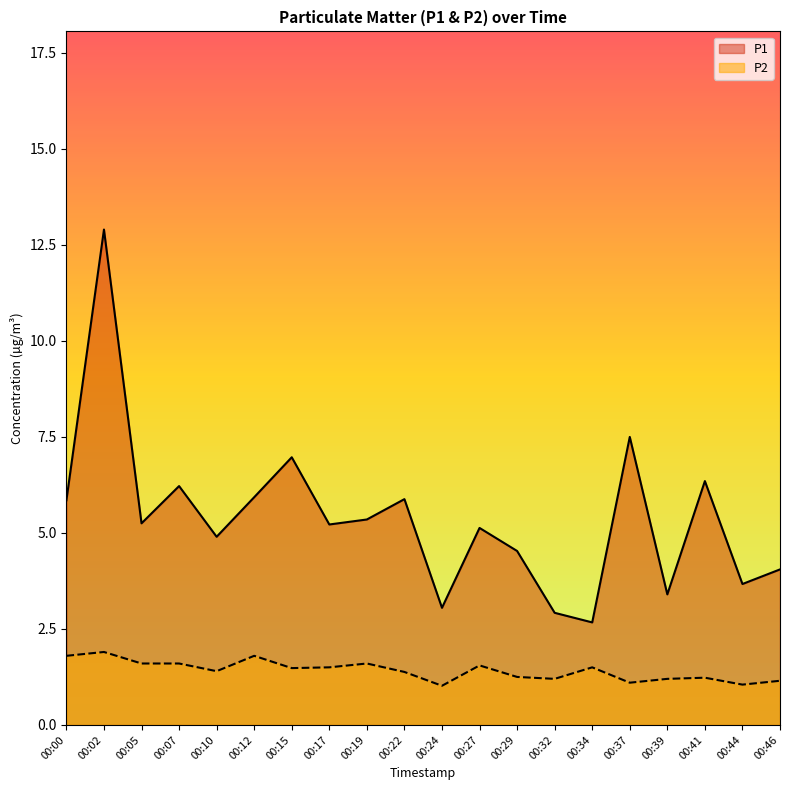

Count the number of categories in the chart.

20